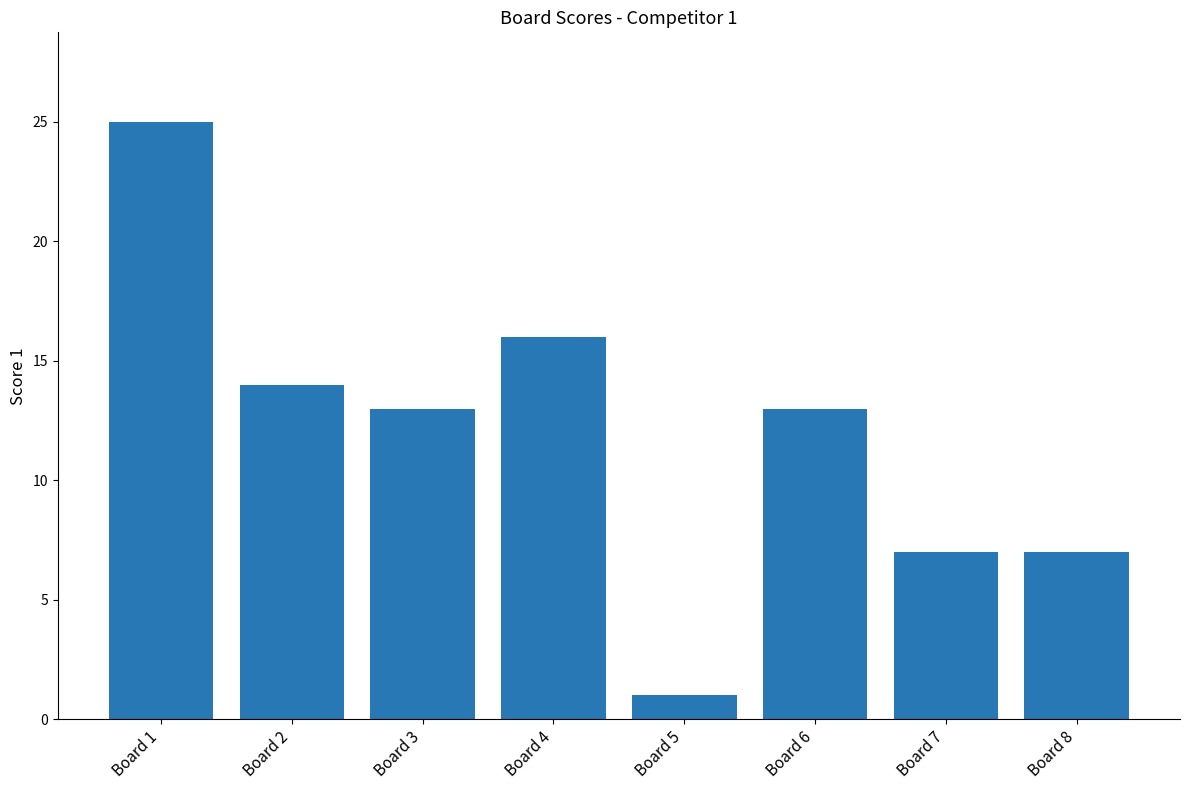

Where does the data first go above 13?

Board 1